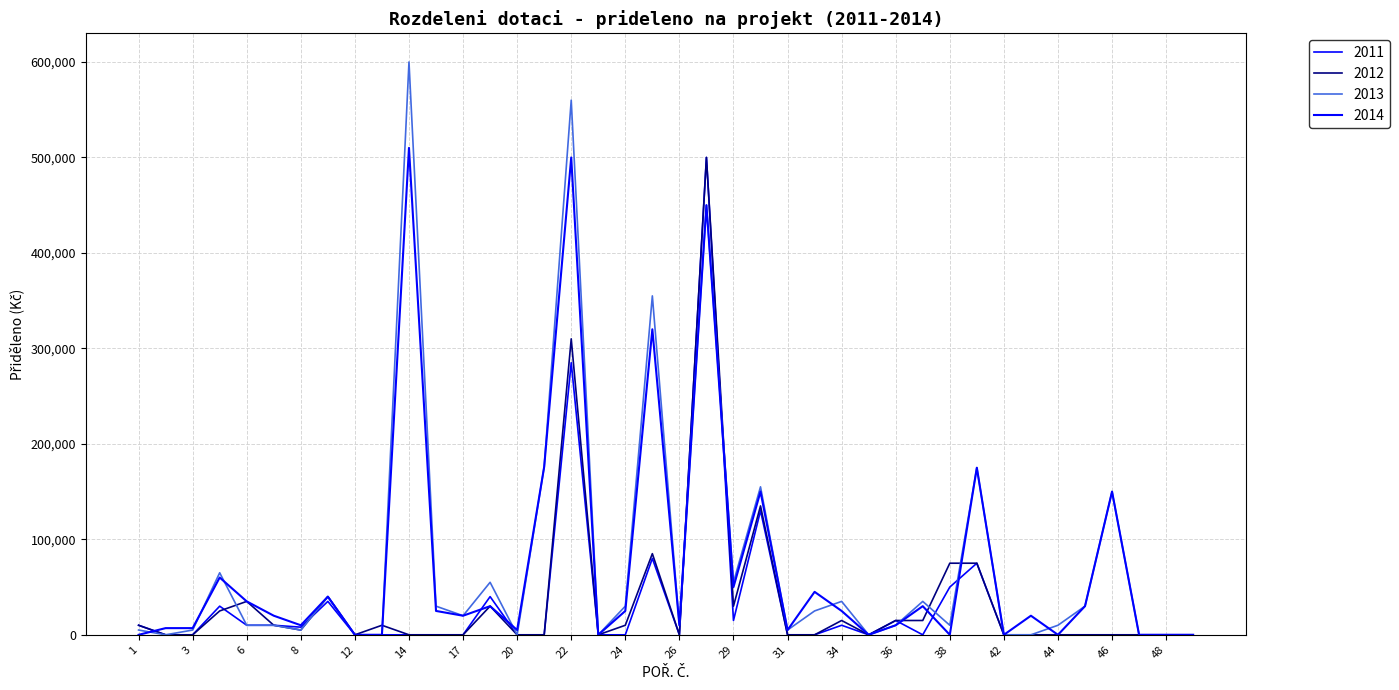

Rank the series by their maximum value, from lowest to highest.

2011, 2012, 2014, 2013